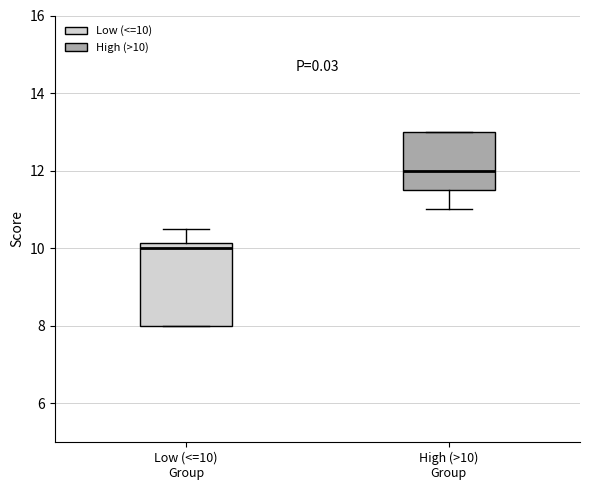

Where is the upper edge of the box for High (>10) Group on the y-axis? The values are not printed on the chart, so give them approximately, as read against the axis.

13.0